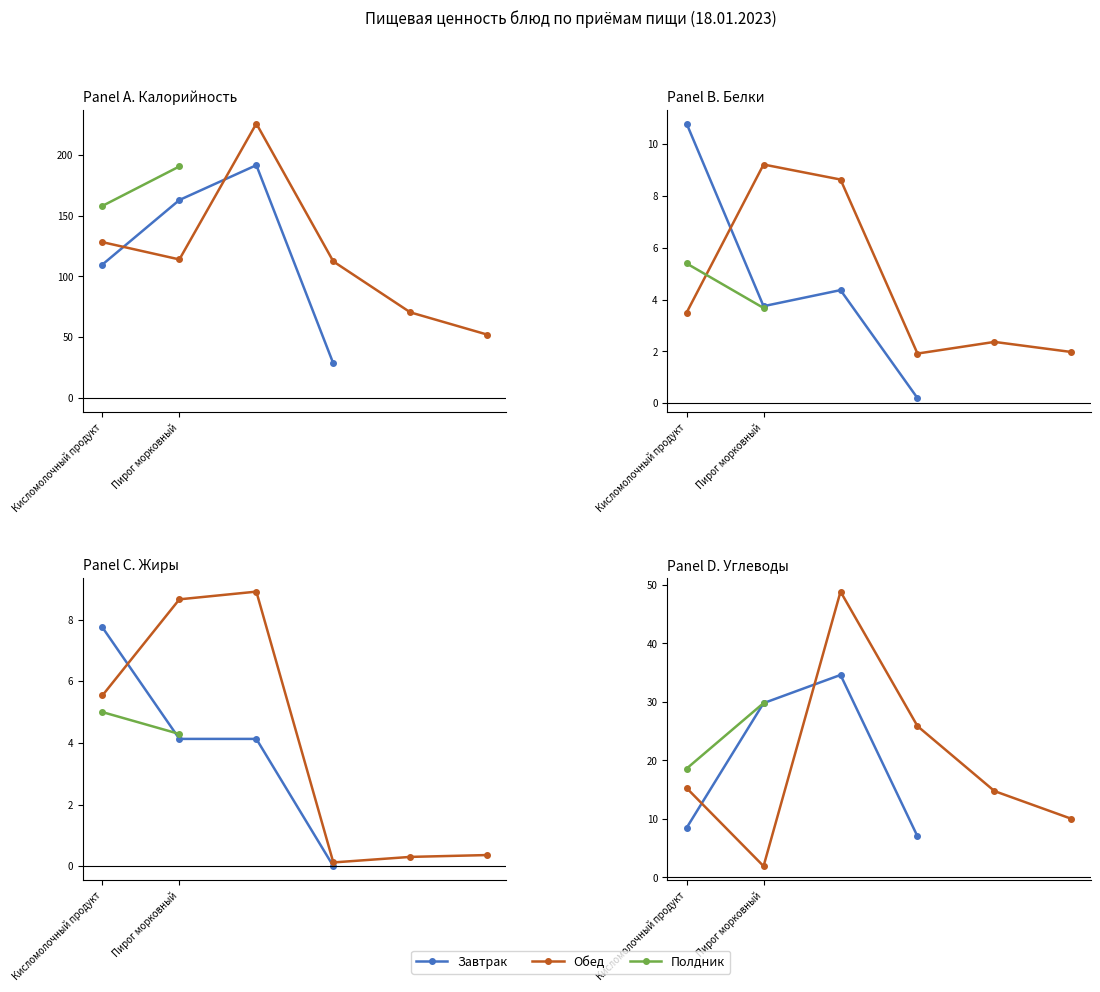

True or false: Углеводы and Калорийность intersect in this chart.

False